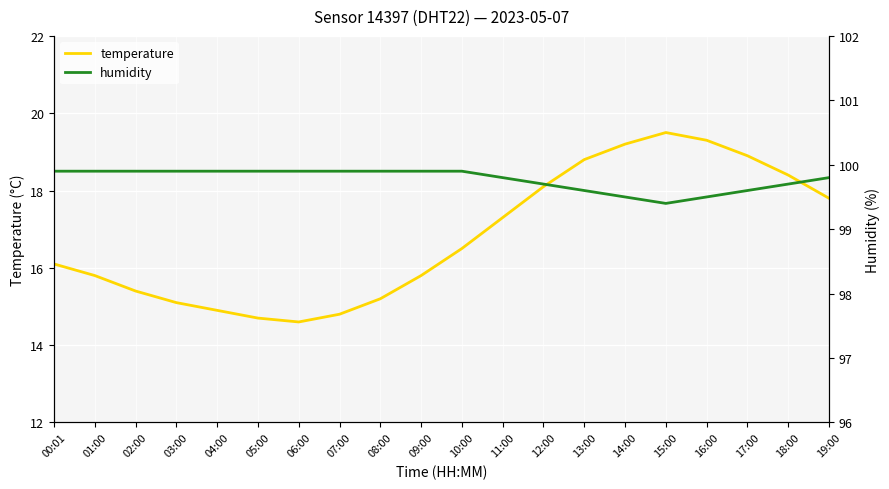

At which category does the chart reach its peak across all series?

00:01